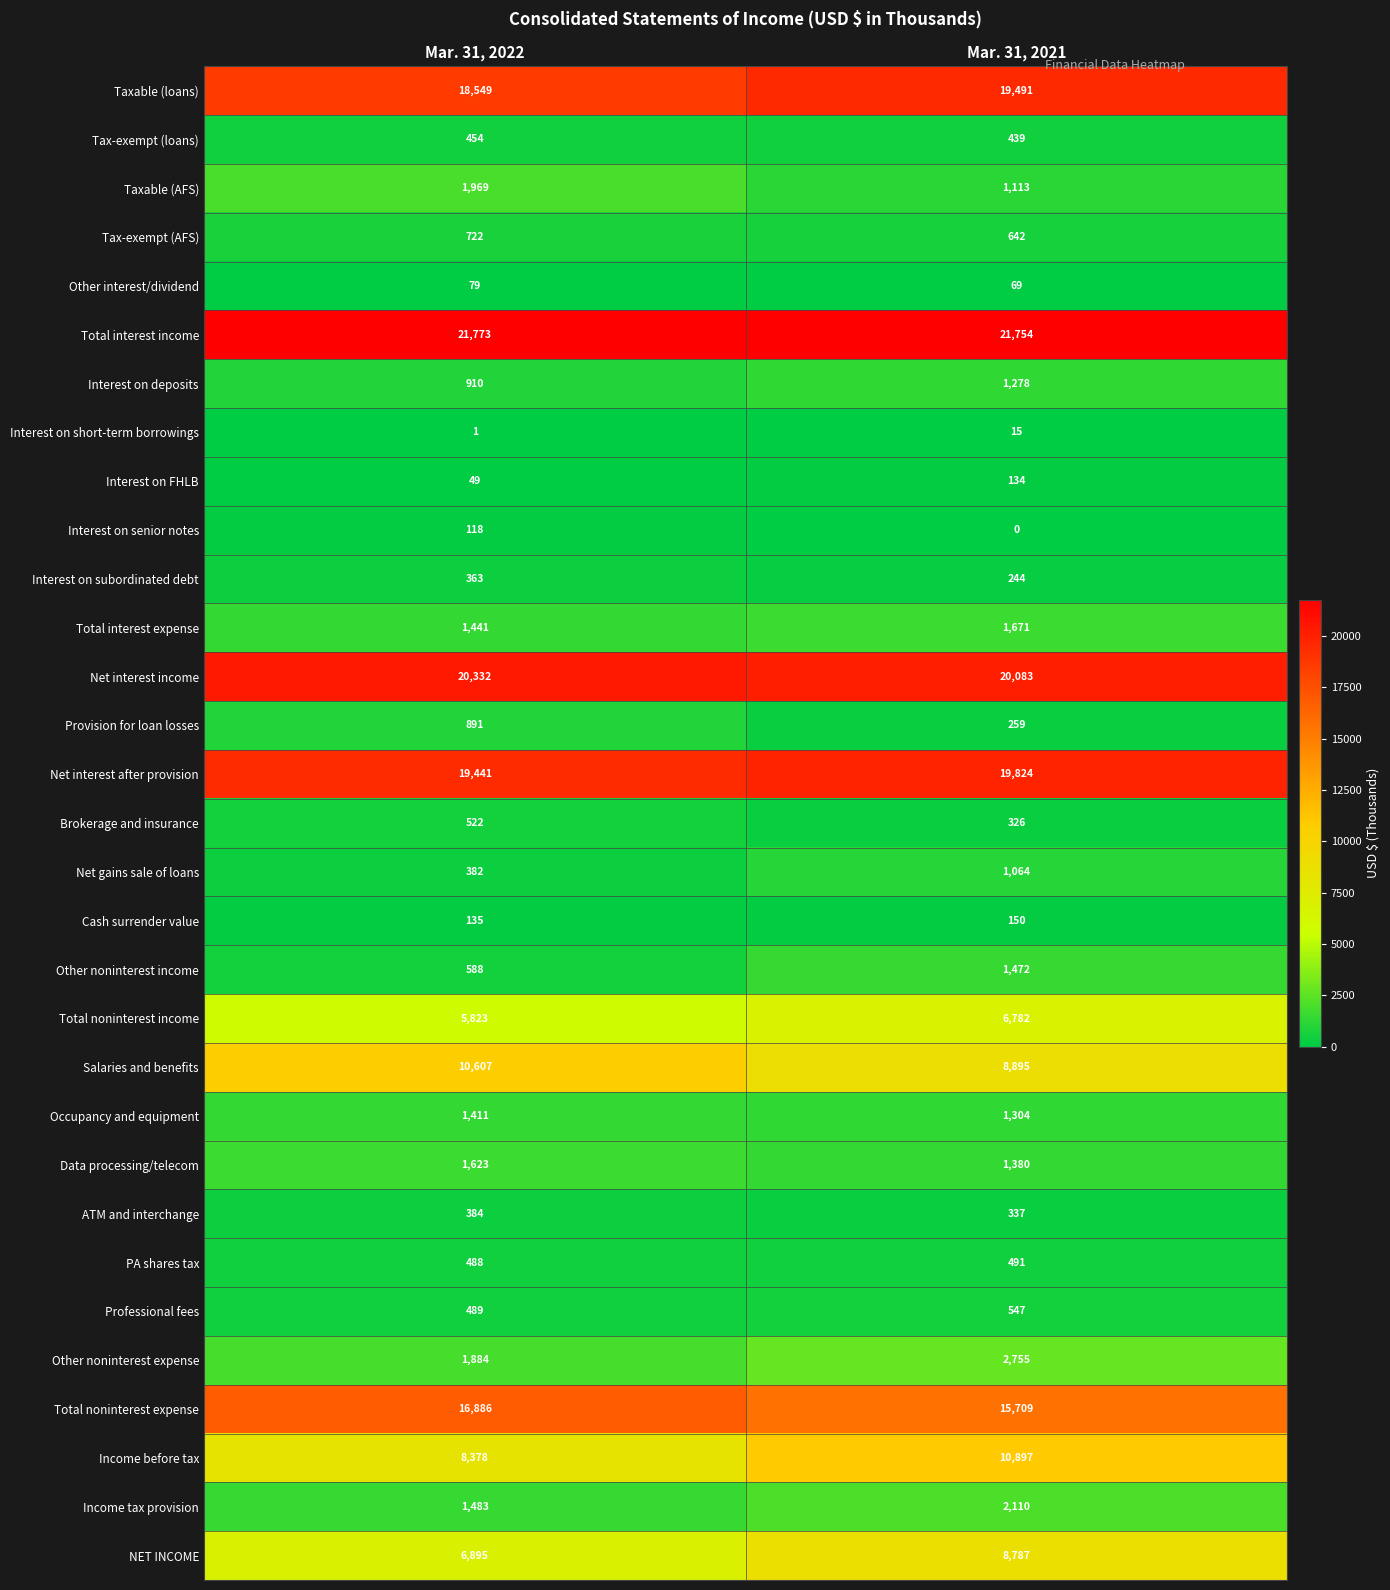

True or false: Net gains sale of loans has a value of 382 at Mar. 31, 2022.

True